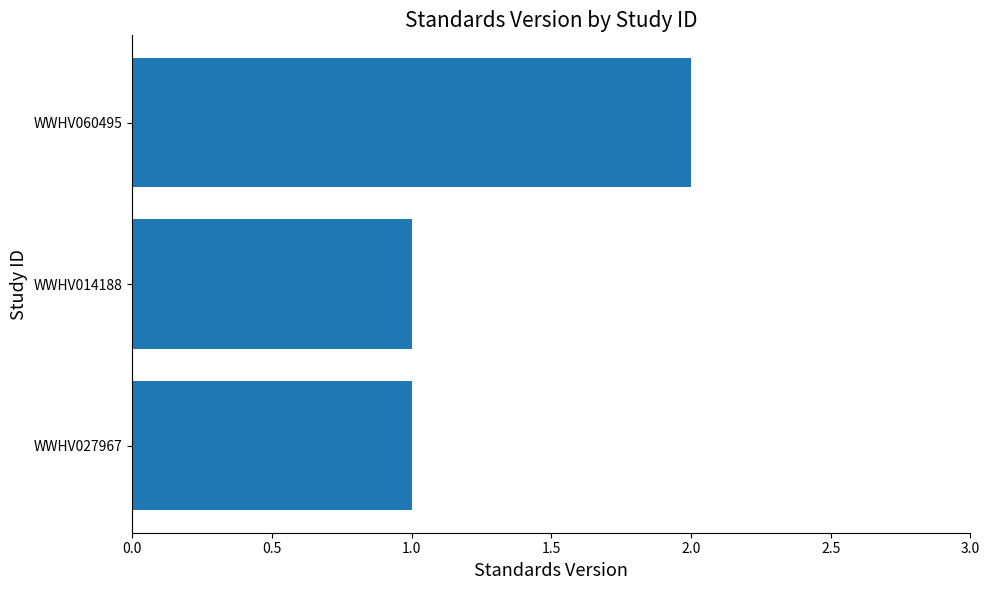

What is the sum of the values at WWHV060495 and WWHV014188?

3